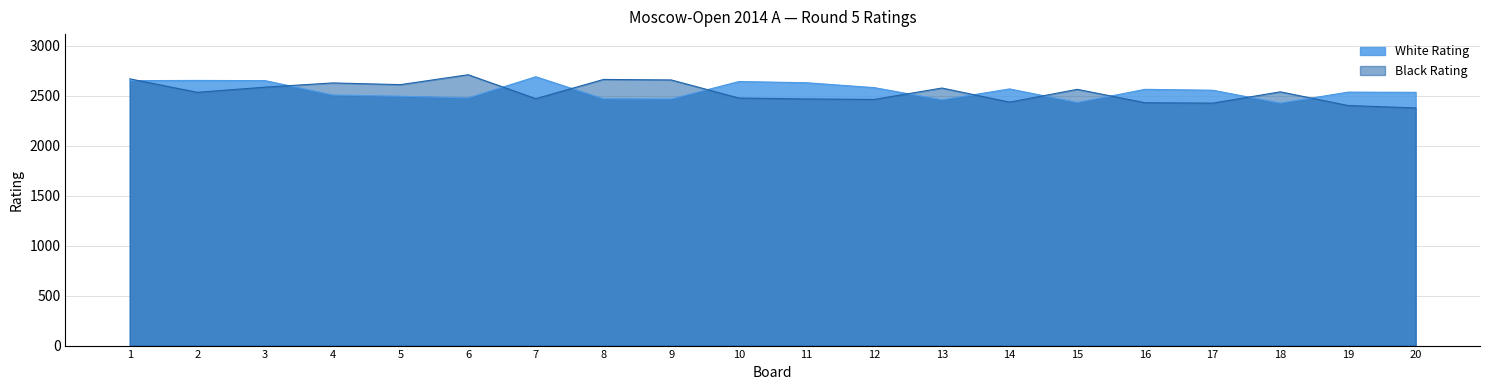

What is the difference between the second highest and second lowest values in the White Rating series?

221